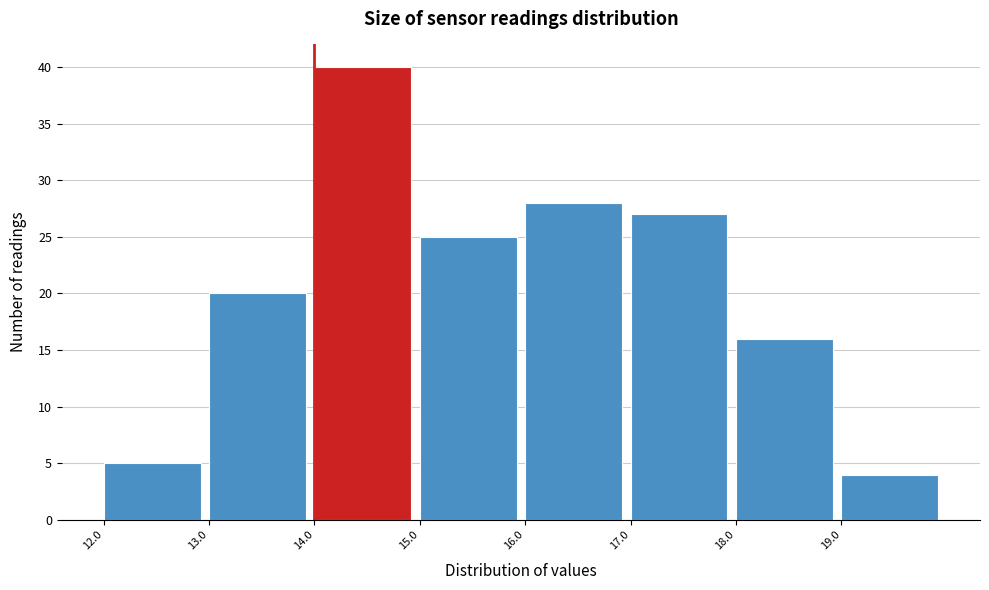

What is the height of the bar covering 19 to 20 on the x-axis? The values are not printed on the chart, so give them approximately, as read against the axis.

4